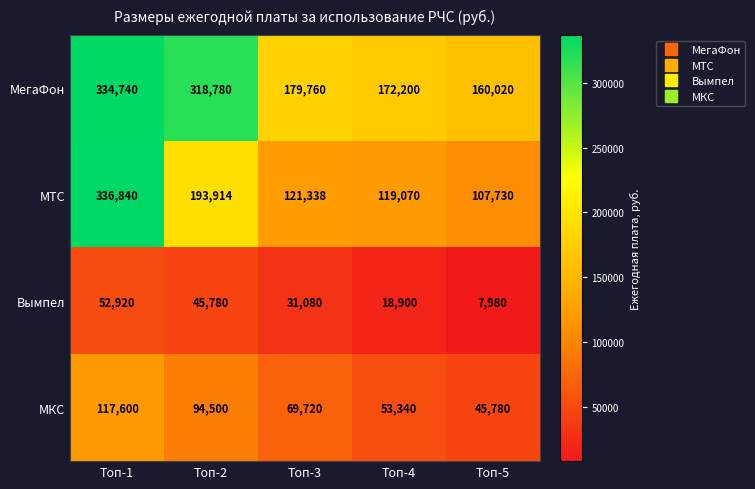

What is the smallest value displayed?

7980